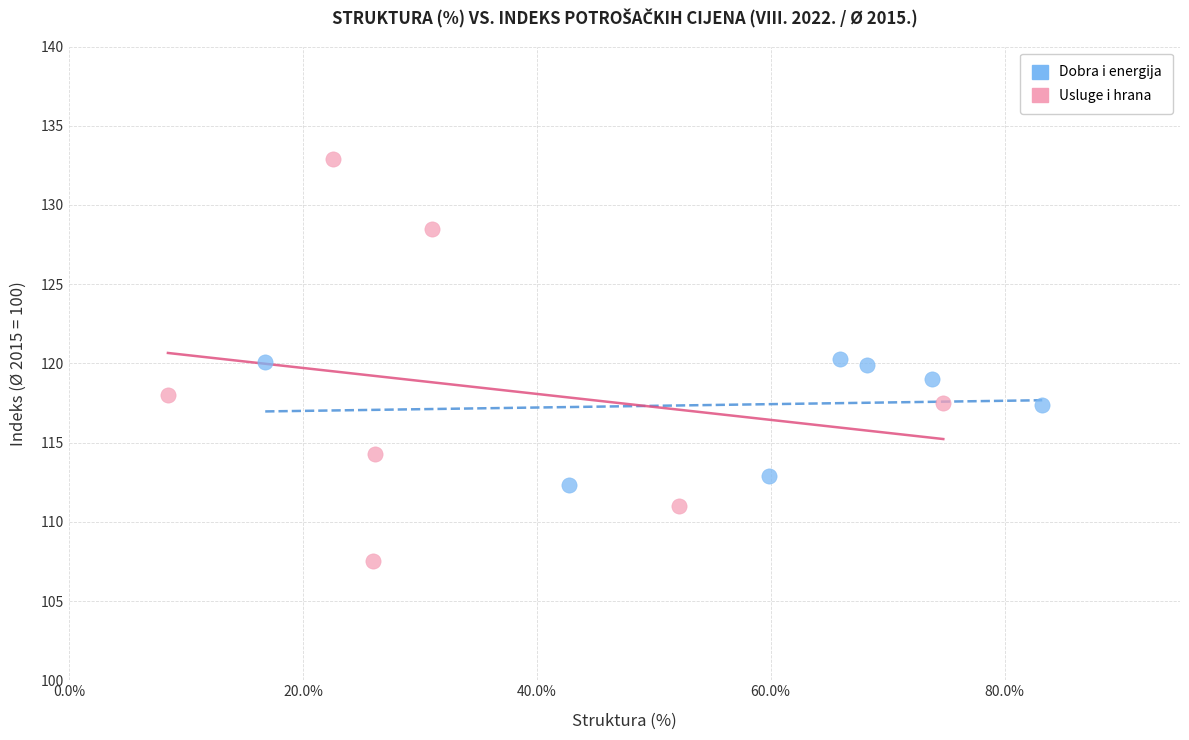

Which series reaches the maximum Y coordinate?

Usluge i hrana